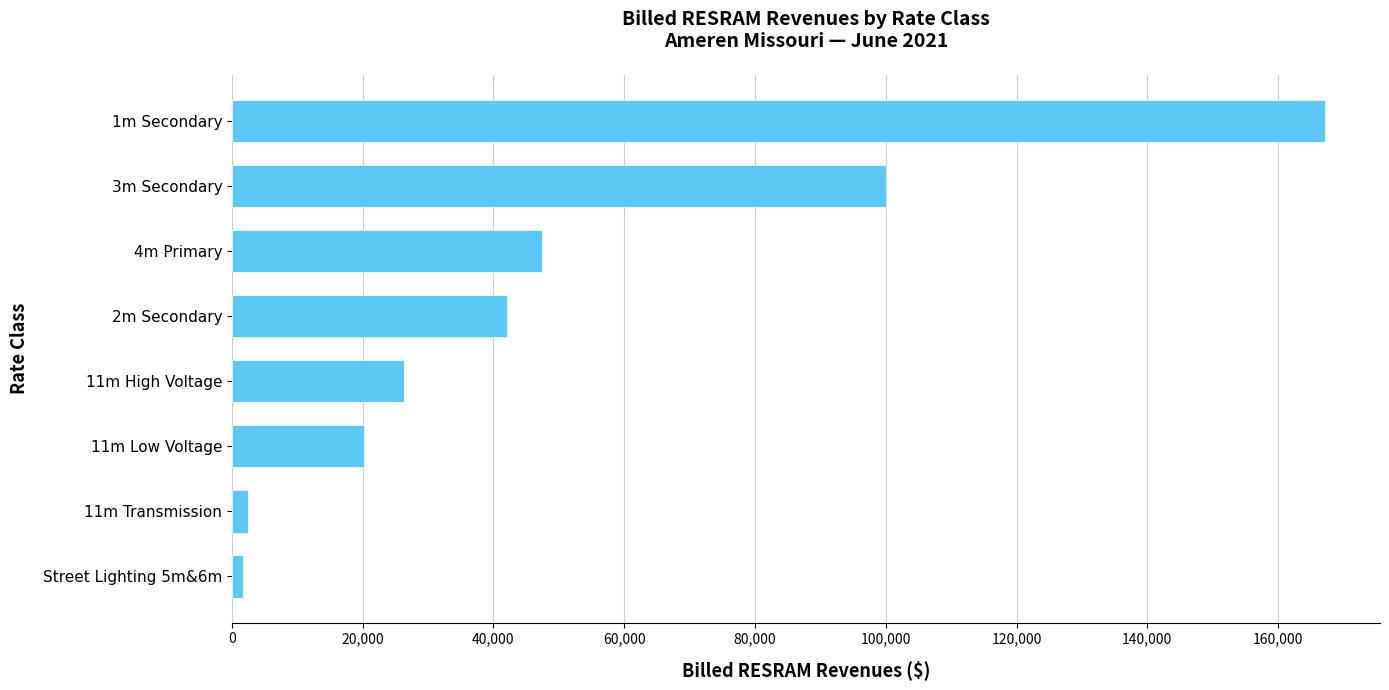

Where is the data nearest to the value 84483?

3m Secondary